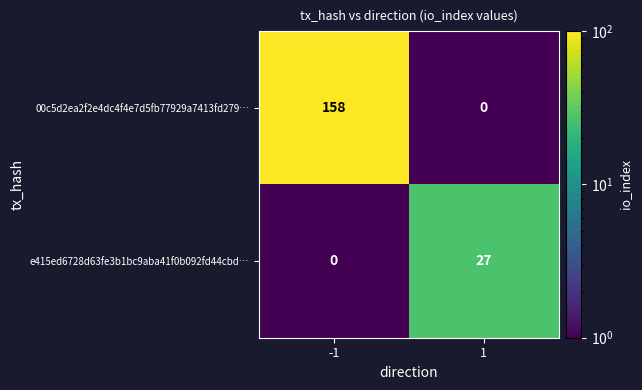

Is it true that 00c5d2ea2f2e4dc4f4e7d5fb77929a7413fd279… equals 81 at 1?

False